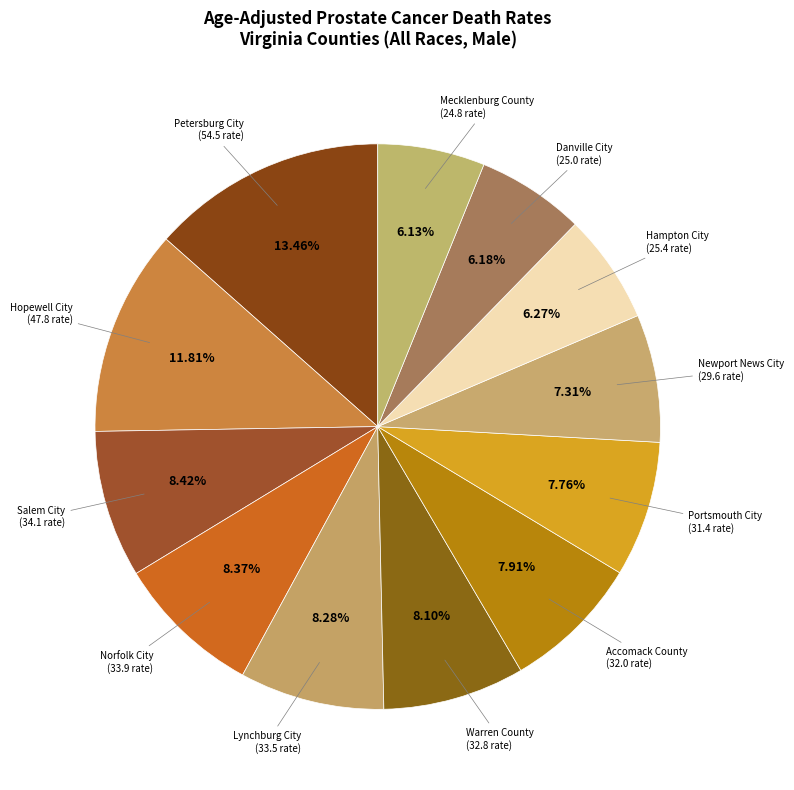

Is it true that Hampton City is 6% of the pie?

True